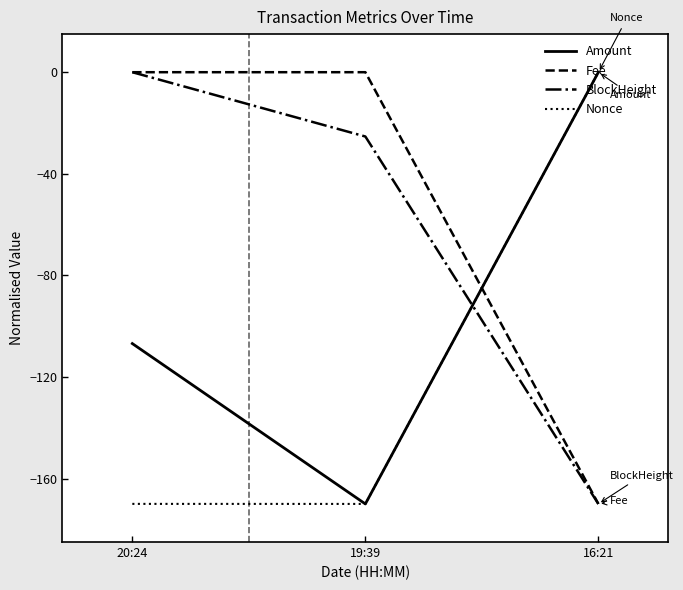

What is the lowest value of the Fee series?

-170.0